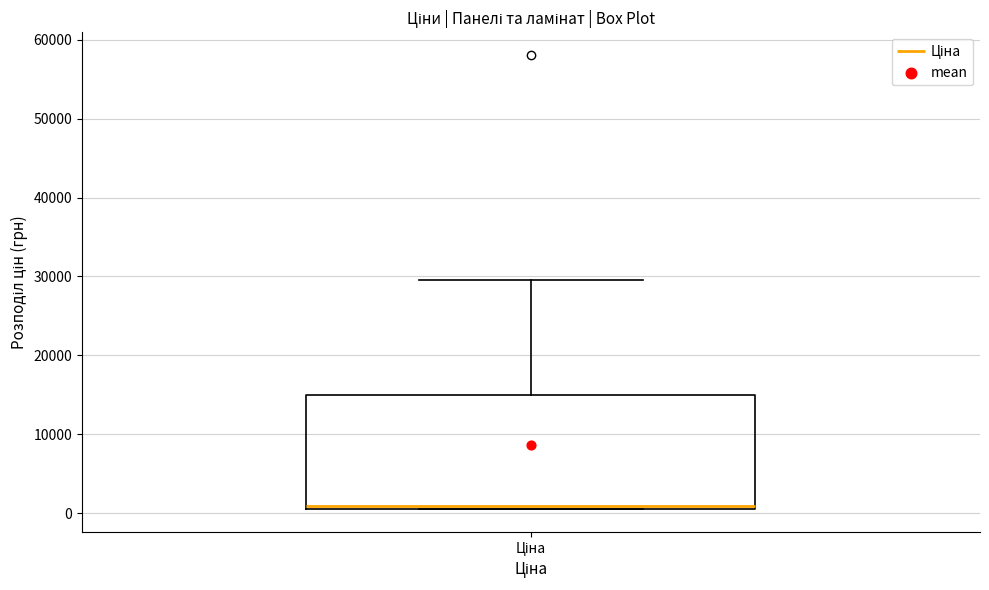

Read this box plot against the y-axis: the position of the median line, the range covered by the box, and the ends of both whiskers. The values are not printed on the chart, so give them approximately, as read against the axis.

median 1000 (just above the box's lower edge), box 1000 to 15000, whiskers 1000 to 30000